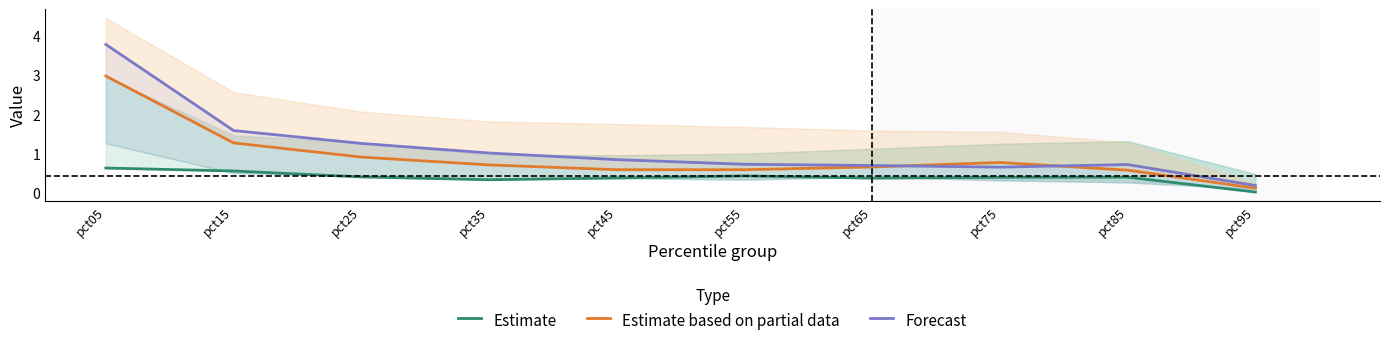

What is the difference between the maximum and minimum values in the Estimate series?

0.6